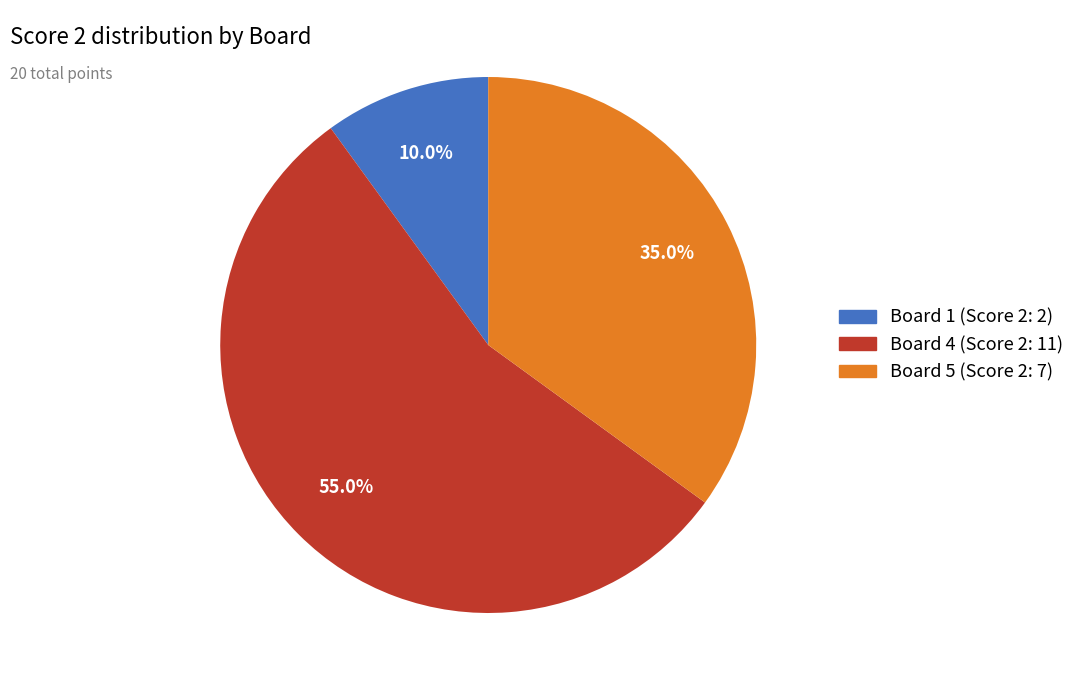

How many segments does this pie chart have?

5